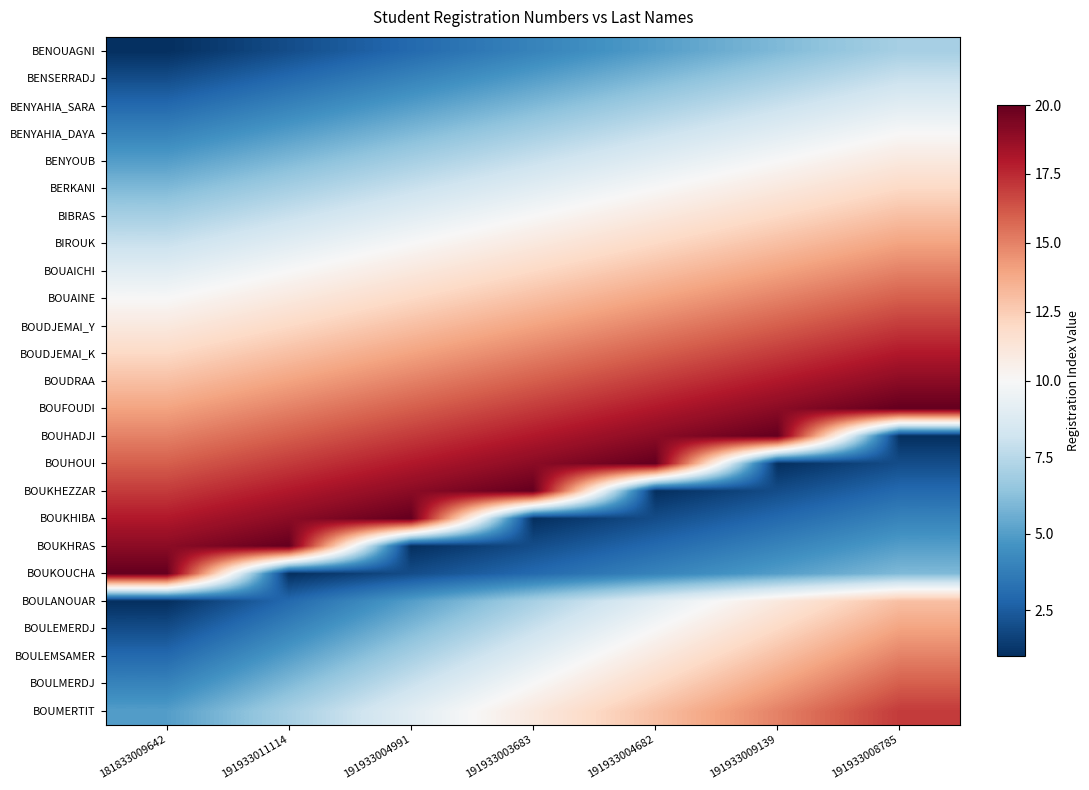

Reading left to right, list all the values displayed in this chart.

BENOUAGNI: 181833009642=1	191933011114=2	191933004991=3	191933003683=4	191933004682=5	191933009139=6	191933008785=7
BENSERRADJ: 181833009642=2	191933011114=3	191933004991=4	191933003683=5	191933004682=6	191933009139=7	191933008785=8
BENYAHIA_SARA: 181833009642=3	191933011114=4	191933004991=5	191933003683=6	191933004682=7	191933009139=8	191933008785=9
BENYAHIA_DAYA: 181833009642=4	191933011114=5	191933004991=6	191933003683=7	191933004682=8	191933009139=9	191933008785=10
BENYOUB: 181833009642=5	191933011114=6	191933004991=7	191933003683=8	191933004682=9	191933009139=10	191933008785=11
BERKANI: 181833009642=6	191933011114=7	191933004991=8	191933003683=9	191933004682=10	191933009139=11	191933008785=12
BIBRAS: 181833009642=7	191933011114=8	191933004991=9	191933003683=10	191933004682=11	191933009139=12	191933008785=13
BIROUK: 181833009642=8	191933011114=9	191933004991=10	191933003683=11	191933004682=12	191933009139=13	191933008785=14
BOUAICHI: 181833009642=9	191933011114=10	191933004991=11	191933003683=12	191933004682=13	191933009139=14	191933008785=15
BOUAINE: 181833009642=10	191933011114=11	191933004991=12	191933003683=13	191933004682=14	191933009139=15	191933008785=16
BOUDJEMAI_Y: 181833009642=11	191933011114=12	191933004991=13	191933003683=14	191933004682=15	191933009139=16	191933008785=17
BOUDJEMAI_K: 181833009642=12	191933011114=13	191933004991=14	191933003683=15	191933004682=16	191933009139=17	191933008785=18
BOUDRAA: 181833009642=13	191933011114=14	191933004991=15	191933003683=16	191933004682=17	191933009139=18	191933008785=19
BOUFOUDI: 181833009642=14	191933011114=15	191933004991=16	191933003683=17	191933004682=18	191933009139=19	191933008785=20
BOUHADJI: 181833009642=15	191933011114=16	191933004991=17	191933003683=18	191933004682=19	191933009139=20	191933008785=1
BOUHOUI: 181833009642=16	191933011114=17	191933004991=18	191933003683=19	191933004682=20	191933009139=1	191933008785=2
BOUKHEZZAR: 181833009642=17	191933011114=18	191933004991=19	191933003683=20	191933004682=1	191933009139=2	191933008785=3
BOUKHIBA: 181833009642=18	191933011114=19	191933004991=20	191933003683=1	191933004682=2	191933009139=3	191933008785=4
BOUKHRAS: 181833009642=19	191933011114=20	191933004991=1	191933003683=2	191933004682=3	191933009139=4	191933008785=5
BOUKOUCHA: 181833009642=20	191933011114=1	191933004991=2	191933003683=3	191933004682=4	191933009139=5	191933008785=6
BOULANOUAR: 181833009642=1	191933011114=3	191933004991=5	191933003683=7	191933004682=9	191933009139=11	191933008785=13
BOULEMERDJ: 181833009642=2	191933011114=4	191933004991=6	191933003683=8	191933004682=10	191933009139=12	191933008785=14
BOULEMSAMER: 181833009642=3	191933011114=5	191933004991=7	191933003683=9	191933004682=11	191933009139=13	191933008785=15
BOULMERDJ: 181833009642=4	191933011114=6	191933004991=8	191933003683=10	191933004682=12	191933009139=14	191933008785=16
BOUMERTIT: 181833009642=5	191933011114=7	191933004991=9	191933003683=11	191933004682=13	191933009139=15	191933008785=17